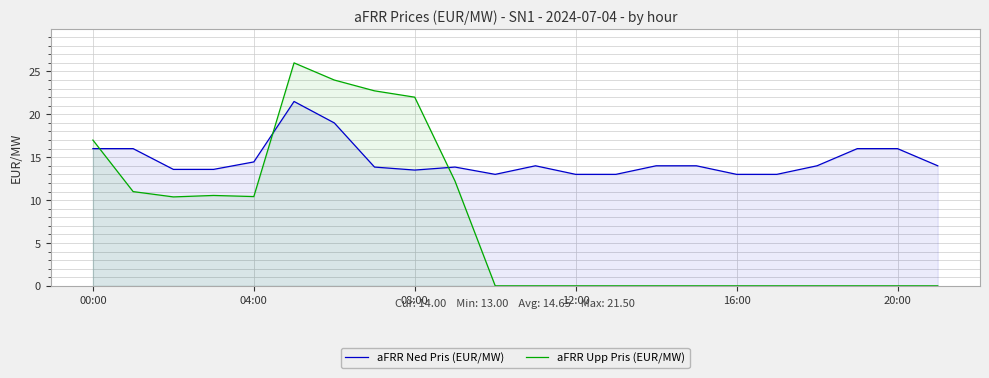

What is the sum of all aFRR Ned Pris (EUR/MW) values?

322.3